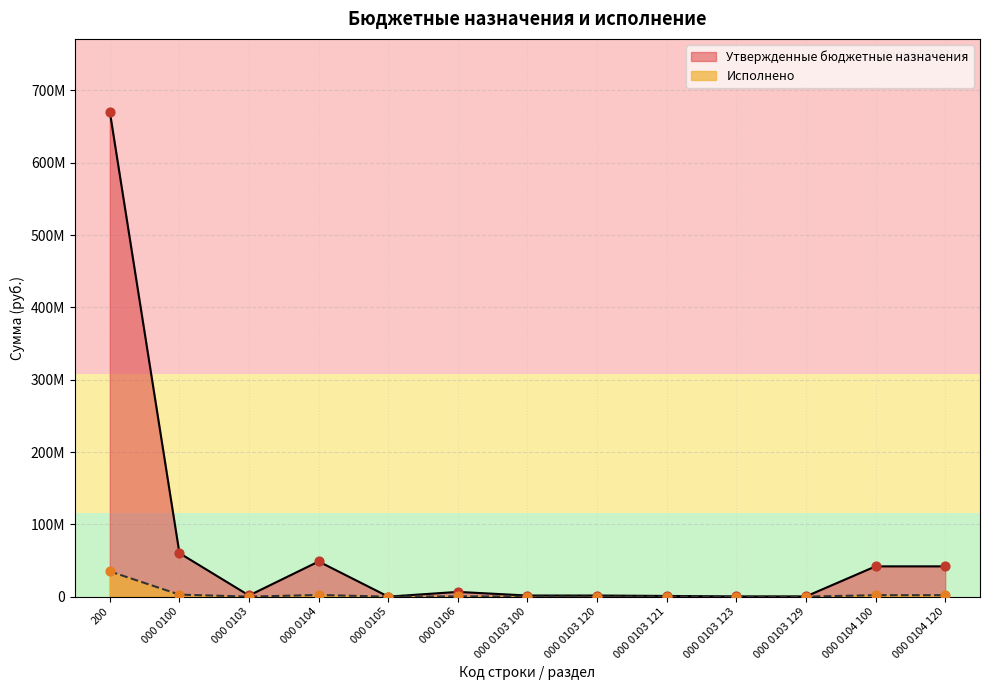

What are all the series names shown in the legend?

Утвержденные бюджетные назначения, Исполнено